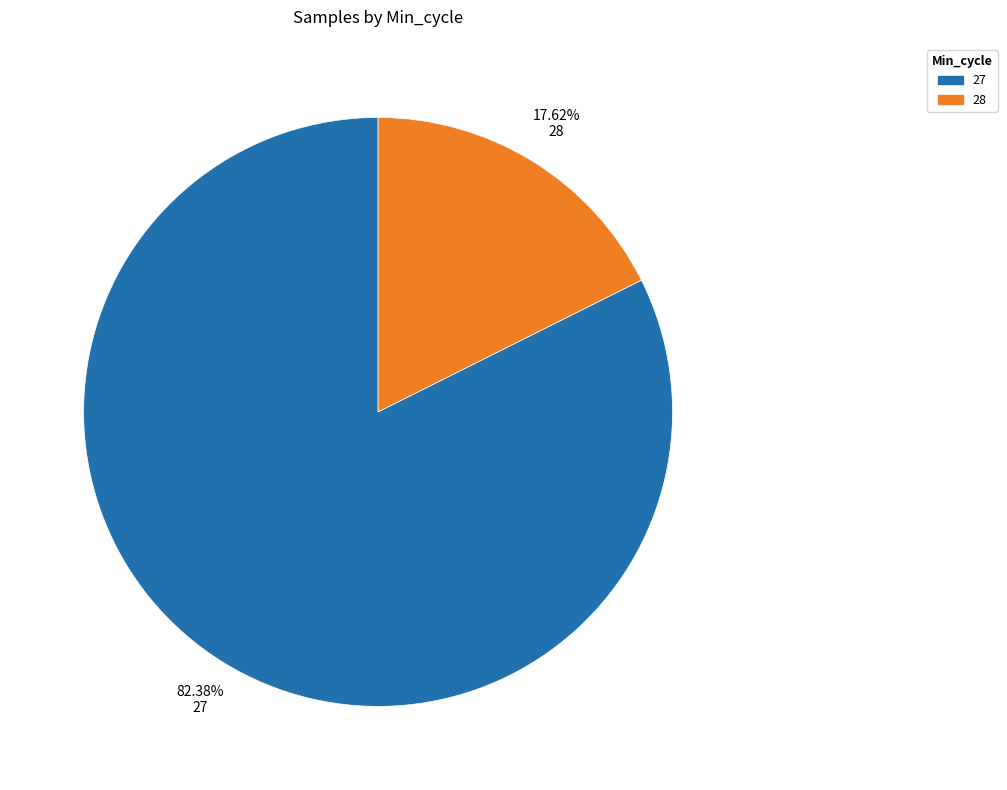

How many segments does this pie chart have?

2